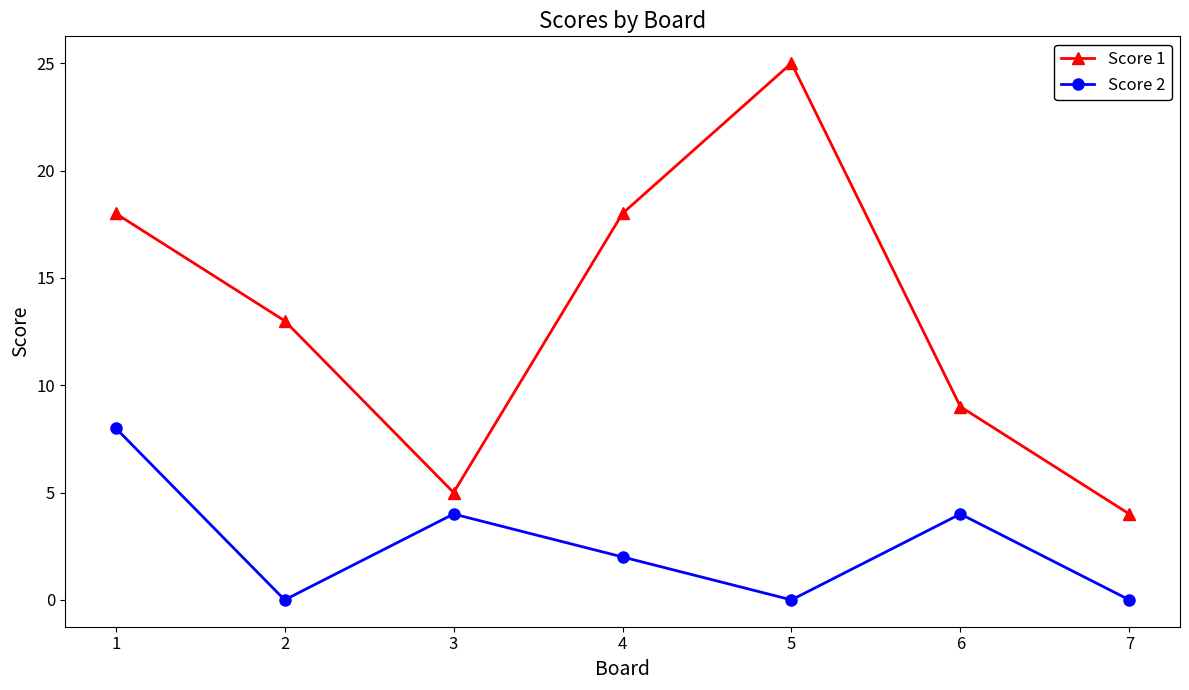

Reading left to right, list all the values displayed in this chart.

Score 1: 1=18	2=13	3=5	4=18	5=25	6=9	7=4
Score 2: 1=8	2=0	3=4	4=2	5=0	6=4	7=0